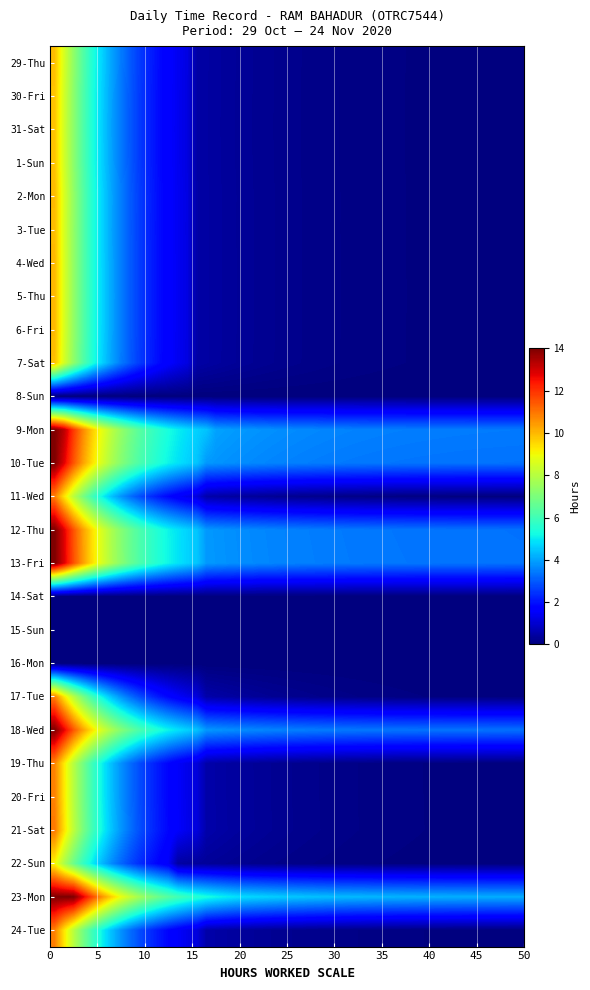

Reading left to right, what are all the values shown in this chart?

29-Thu: 9.9	0.0	0.0	0.0	0.0	0.0	0.0
30-Fri: 9.8	0.0	0.0	0.0	0.0	0.0	0.0
31-Sat: 9.8	0.0	0.0	0.0	0.0	0.0	0.0
1-Sun: 9.8	0.0	0.0	0.0	0.0	0.0	0.0
2-Mon: 10.0	0.0	0.0	0.0	0.0	0.0	0.0
3-Tue: 9.9	0.0	0.0	0.0	0.0	0.0	0.0
4-Wed: 10.0	0.0	0.0	0.0	0.0	0.0	0.0
5-Thu: 10.0	0.0	0.0	0.0	0.0	0.0	0.0
6-Fri: 10.0	0.0	0.0	0.0	0.0	0.0	0.0
7-Sat: 9.9	0.0	0.0	0.0	0.0	0.0	0.0
8-Sun: 0.0	0.0	0.0	0.0	0.0	0.0	0.0
9-Mon: 11.4	0.0	0.0	0.0	0.0	0.0	0.0
10-Tue: 11.0	0.0	0.0	0.0	0.0	0.0	0.0
11-Wed: 10.9	0.0	0.0	0.0	0.0	0.0	0.0
12-Thu: 11.0	0.0	0.0	0.0	0.0	0.0	0.0
13-Fri: 11.1	0.0	0.0	0.0	0.0	0.0	0.0
14-Sat: 0.0	0.0	0.0	0.0	0.0	0.0	0.0
15-Sun: 0.0	0.0	0.0	0.0	0.0	0.0	0.0
16-Mon: 0.0	0.0	0.0	0.0	0.0	0.0	0.0
17-Tue: 10.8	0.0	0.0	0.0	0.0	0.0	0.0
18-Wed: 11.0	0.0	0.0	0.0	0.0	0.0	0.0
19-Thu: 10.8	0.0	0.0	0.0	0.0	0.0	0.0
20-Fri: 10.8	0.0	0.0	0.0	0.0	0.0	0.0
21-Sat: 10.9	0.0	0.0	0.0	0.0	0.0	0.0
22-Sun: 9.1	0.0	0.0	0.0	0.0	0.0	0.0
23-Mon: 13.7	0.0	0.0	0.0	0.0	0.0	0.0
24-Tue: 10.8	0.0	0.0	0.0	0.0	0.0	0.0